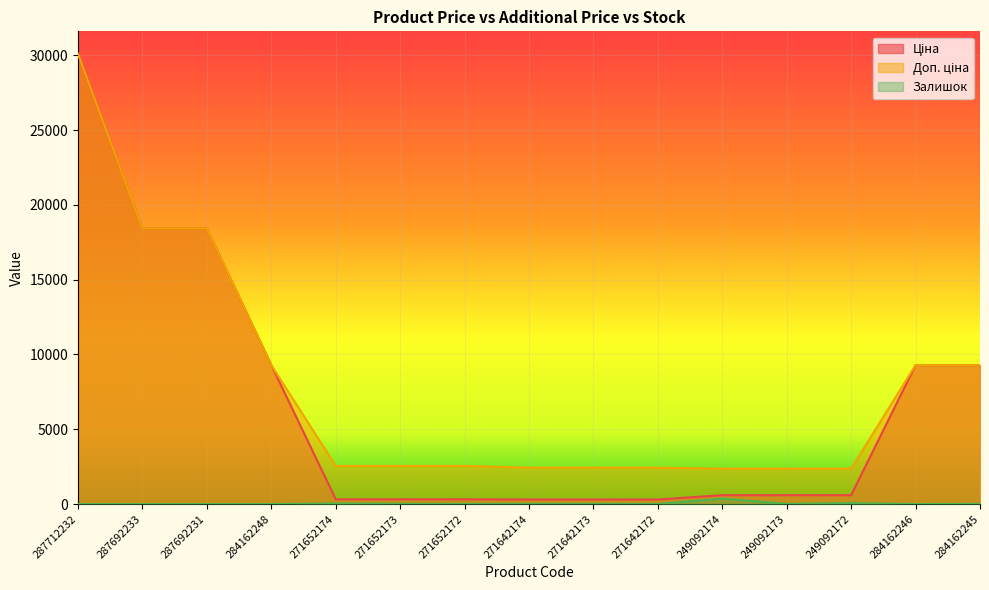

List the series in order of their peak value, highest first.

Ціна, Доп. ціна, Залишок